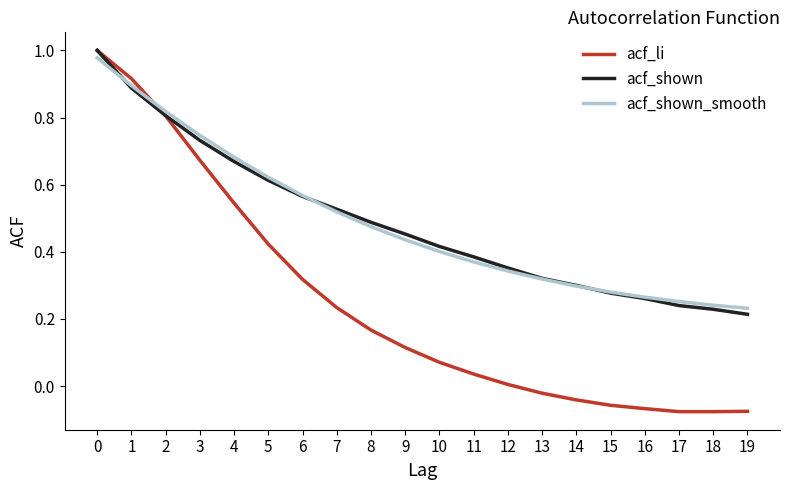

Which series has the widest spread of values?

acf_li